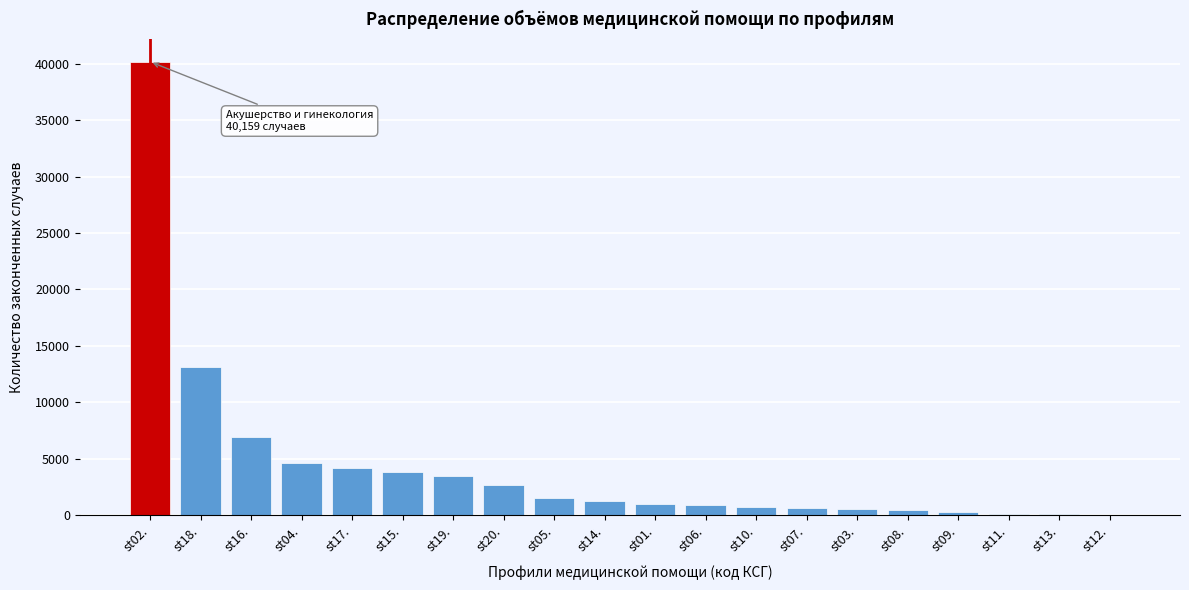

What is the sum of all values?

86963